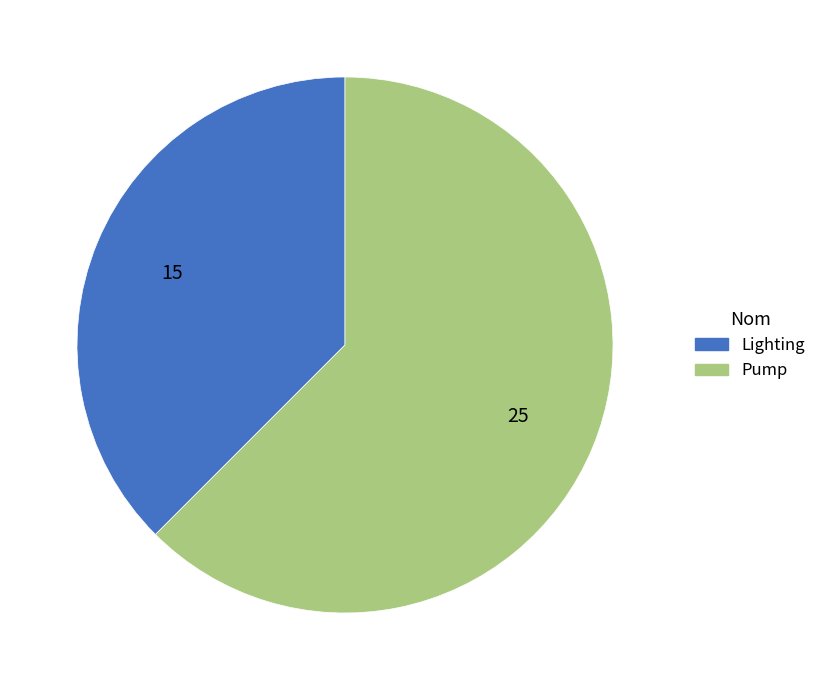

Is it true that Lighting is 38% of the pie?

True